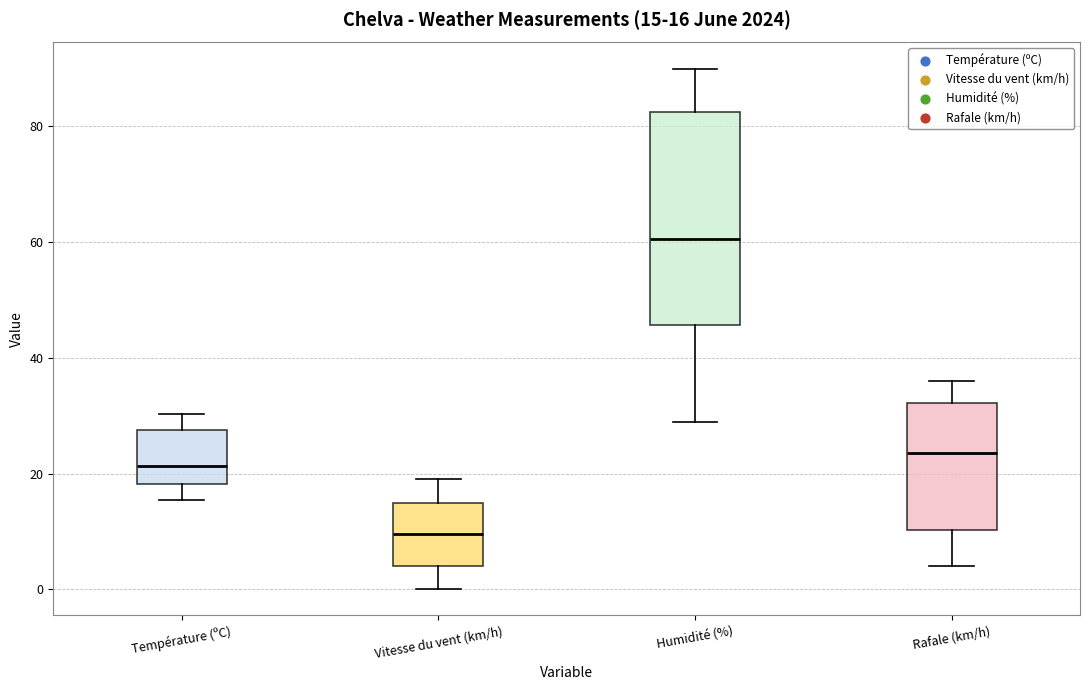

Which box has the highest median line?

Humidité (%)